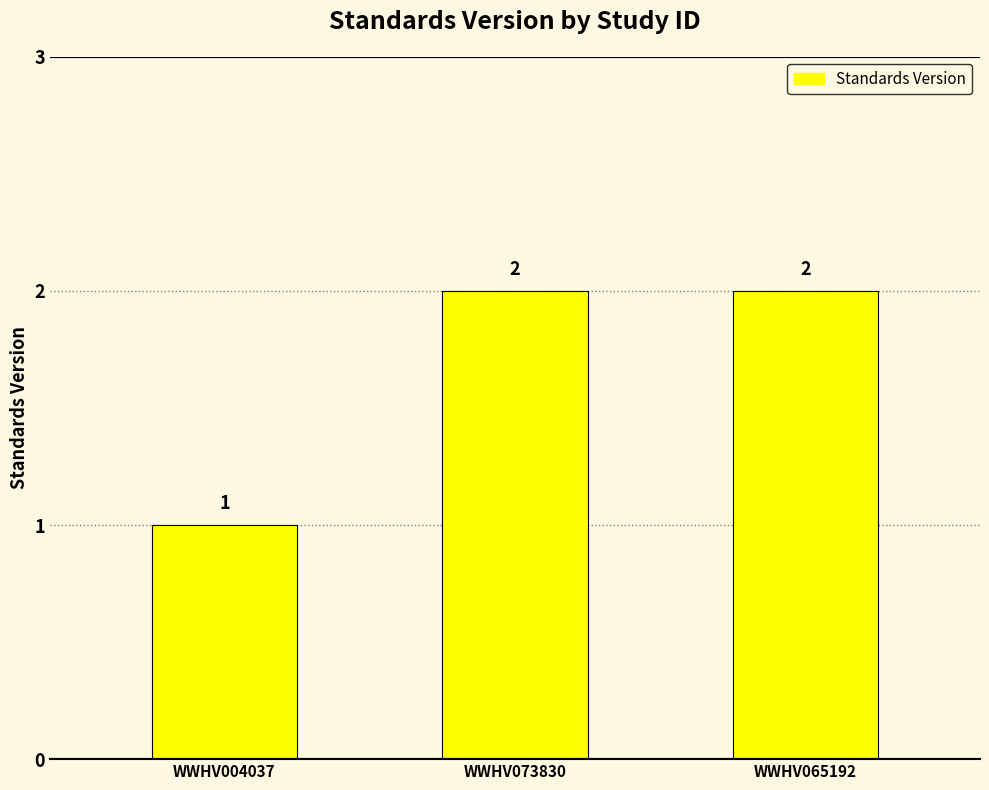

Count the values in the range 1 to 2.

3